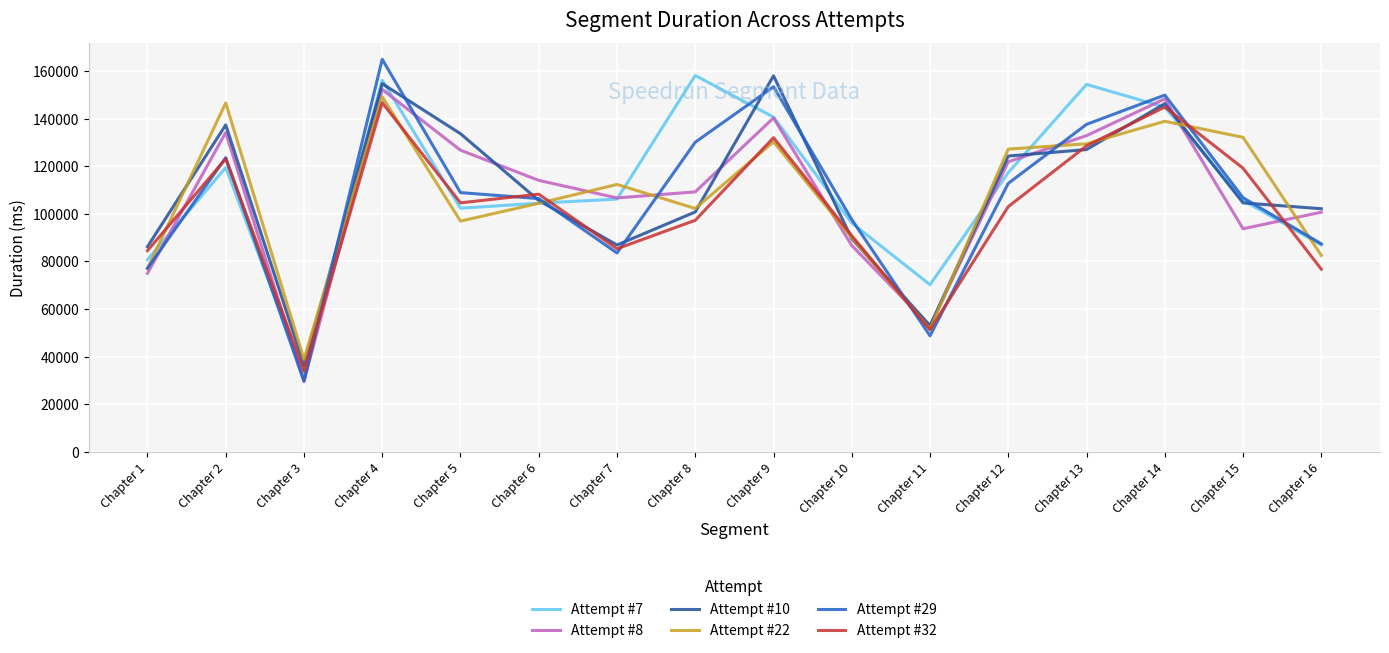

True or false: Attempt #7 and Attempt #22 intersect in this chart.

True